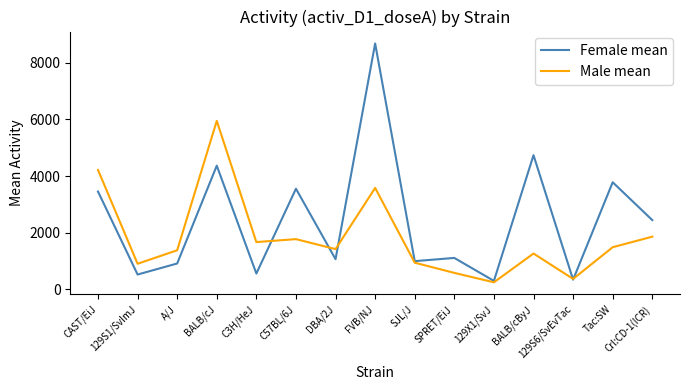

In Male mean, how many points are higher than both neighbors (excluding endpoints)?

4